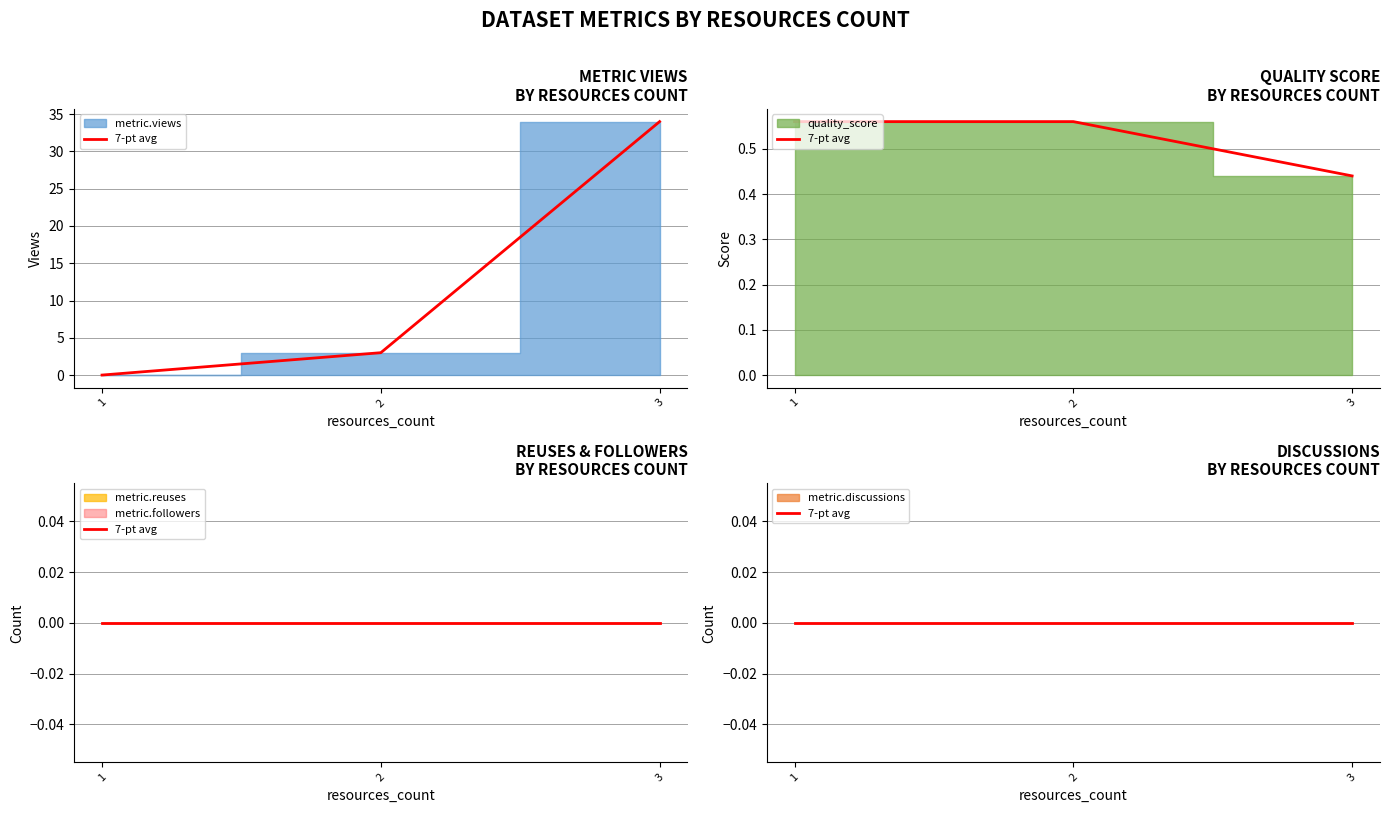

Reading left to right, extract all data points from this chart.

metric.views: 1=0.0	2=3.0	3=34.0
quality_score: 1=0.6	2=0.6	3=0.4
metric.discussions: 1=0.0	2=0.0	3=0.0
metric.reuses: 1=0.0	2=0.0	3=0.0
metric.followers: 1=0.0	2=0.0	3=0.0